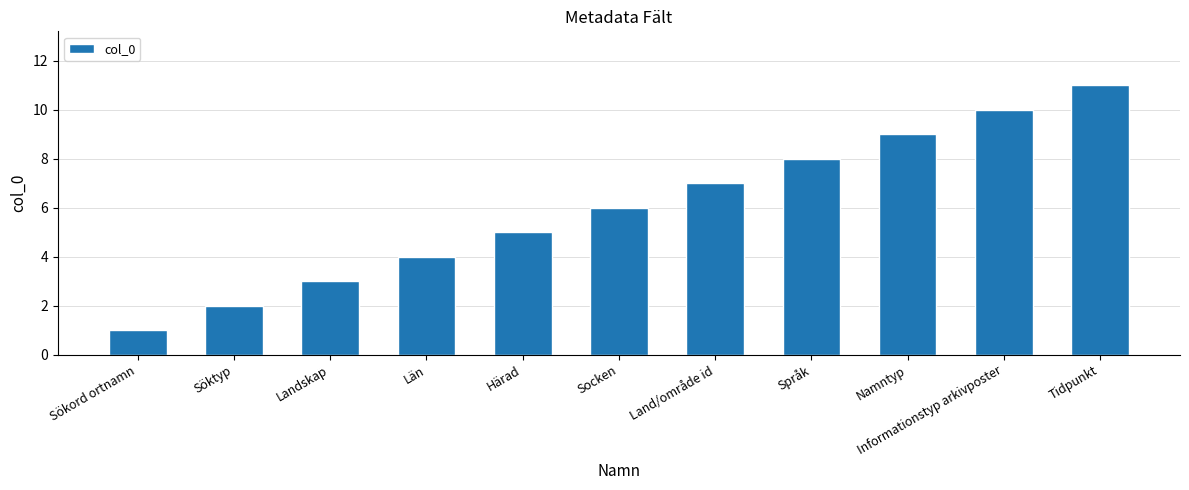

What is the sum of all values?

66